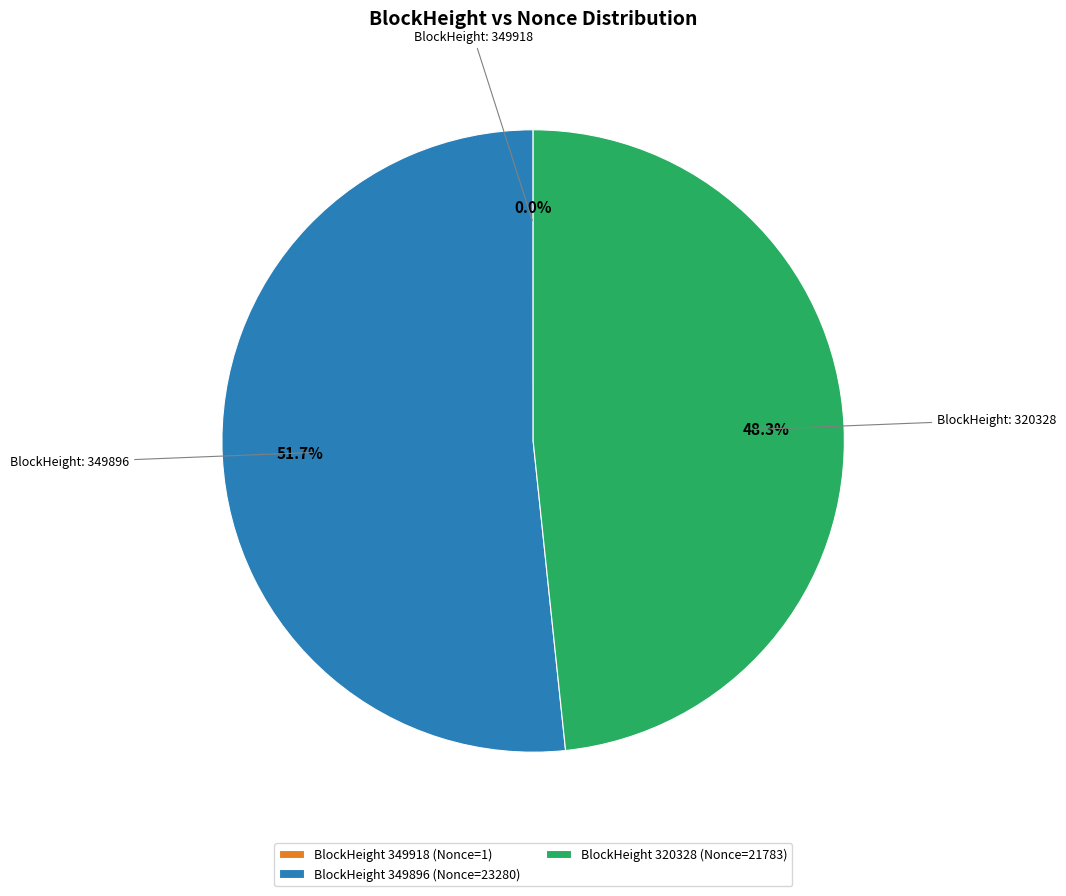

What is the ratio of the value at BlockHeight 320328 (Nonce=21783) to the value at BlockHeight 349896 (Nonce=23280)?

0.9